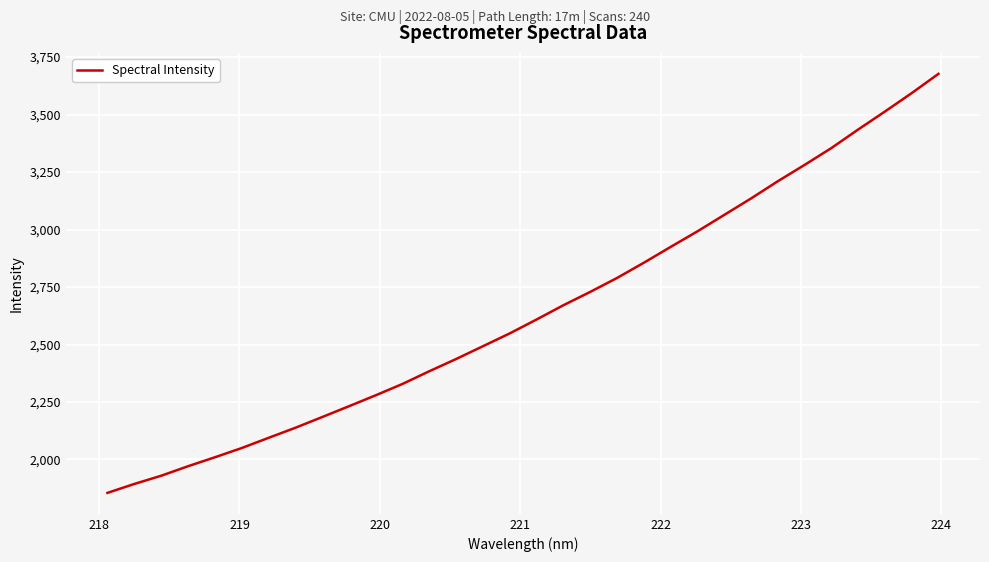

What is the difference between the maximum and minimum values?

1822.7